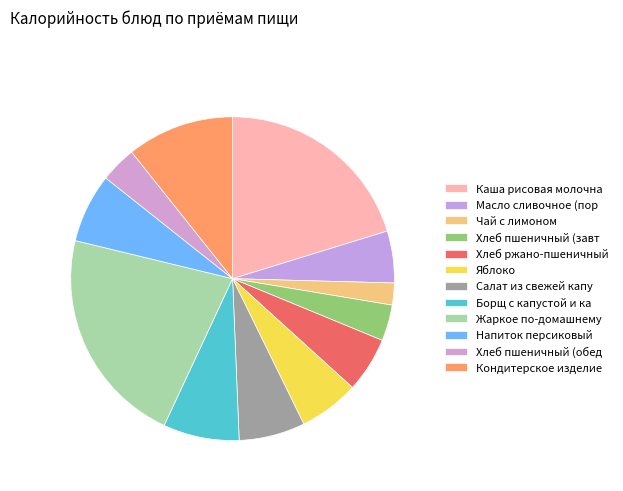

How many slices are in this pie chart?

12